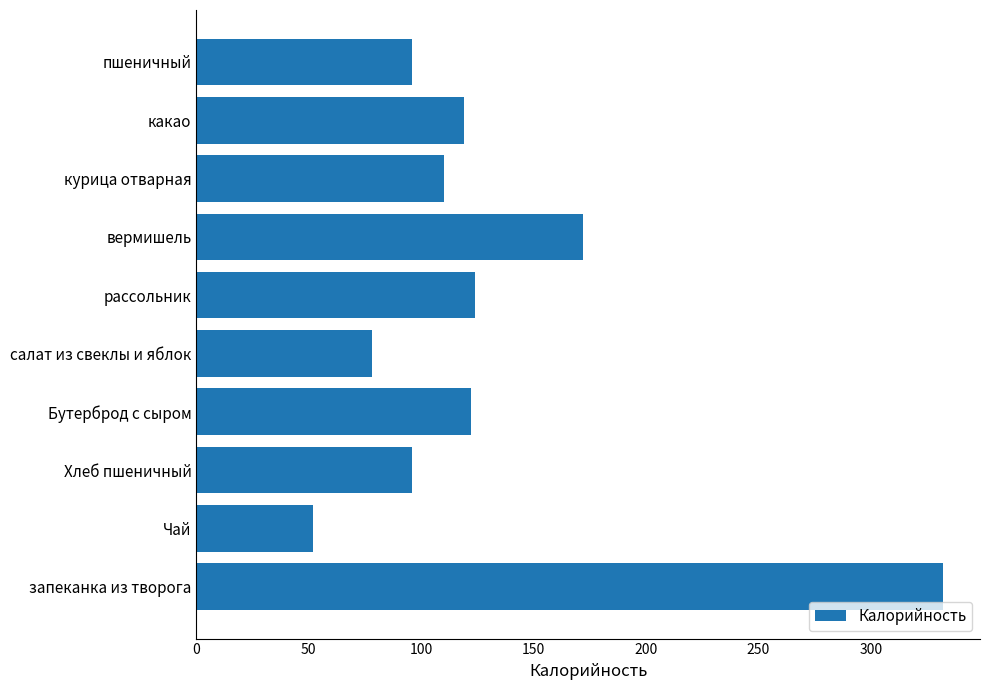

How many data points does each series have?

10